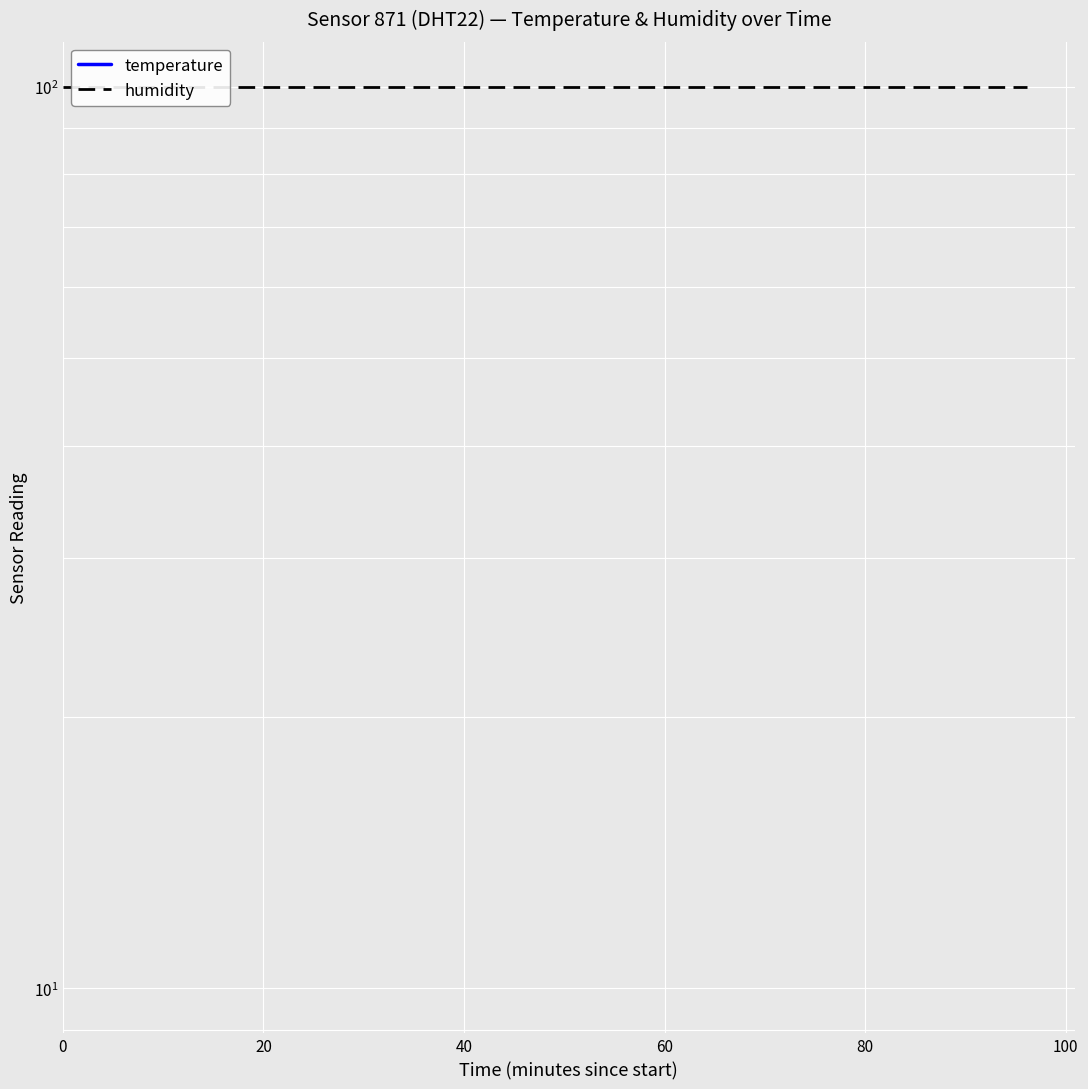

True or false: humidity has a value of 99.9 at 20.

True